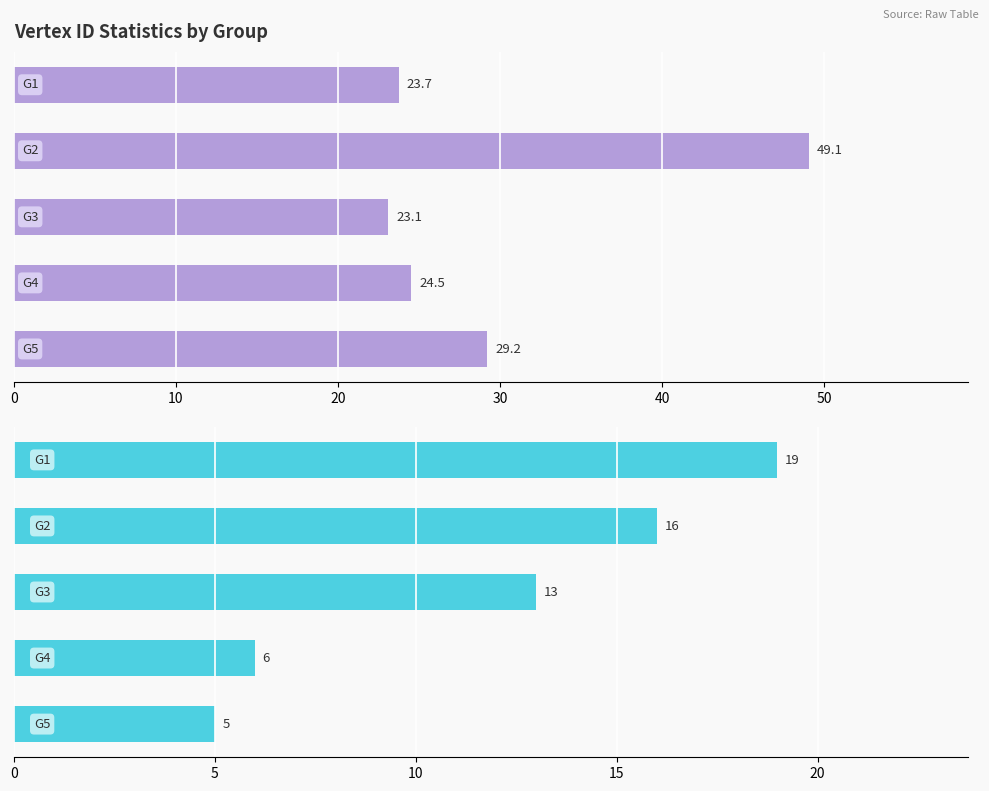

What is the sum of all Mean Vertex ID values?

149.6